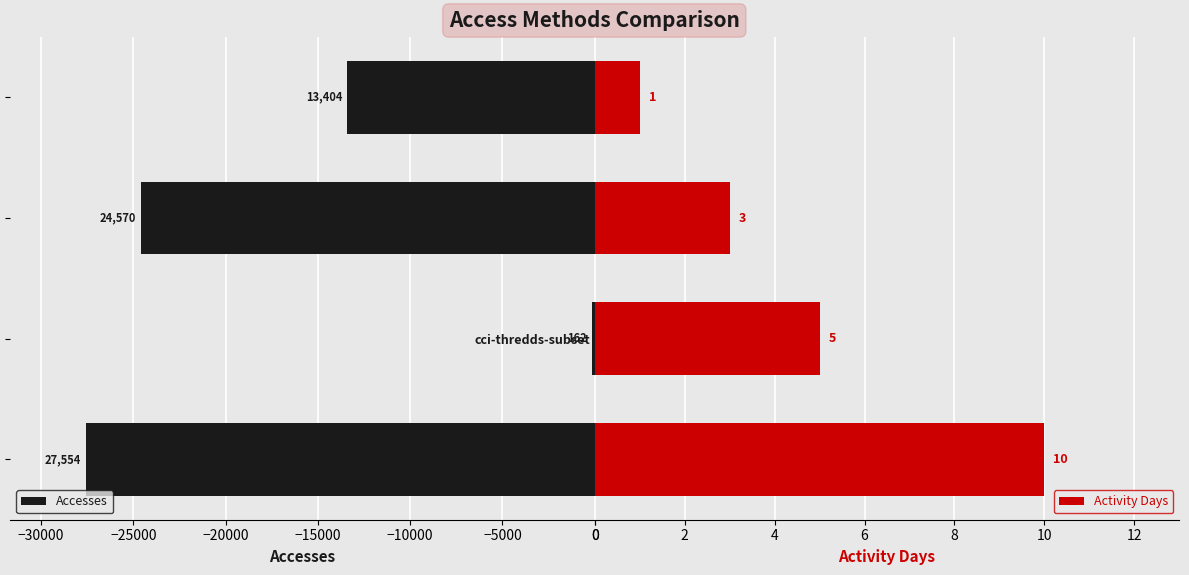

Are the bars horizontal?

Yes